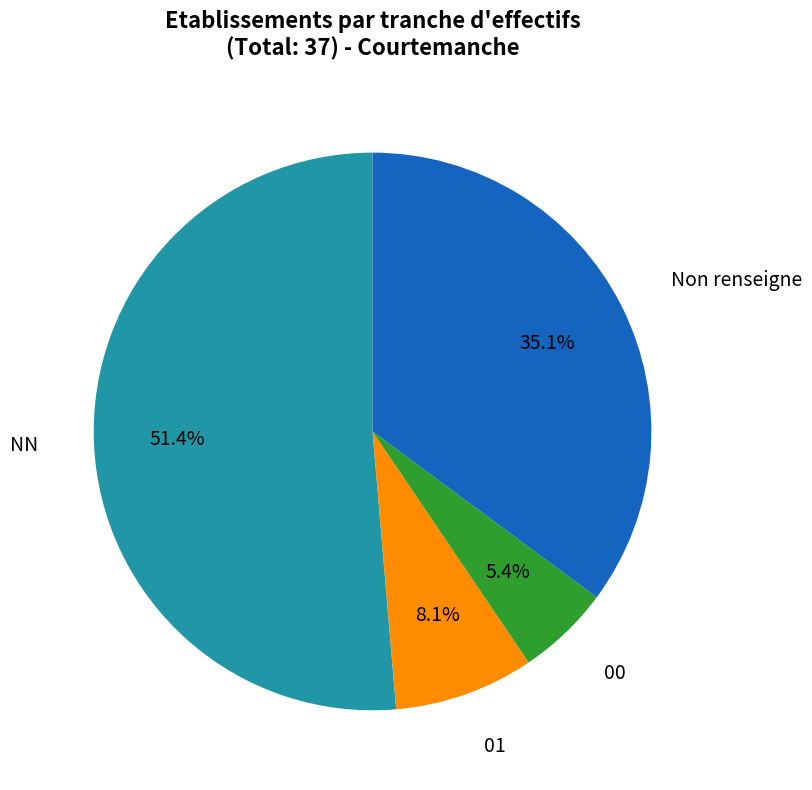

To the nearest percent, what percentage of the pie is 00?

5%